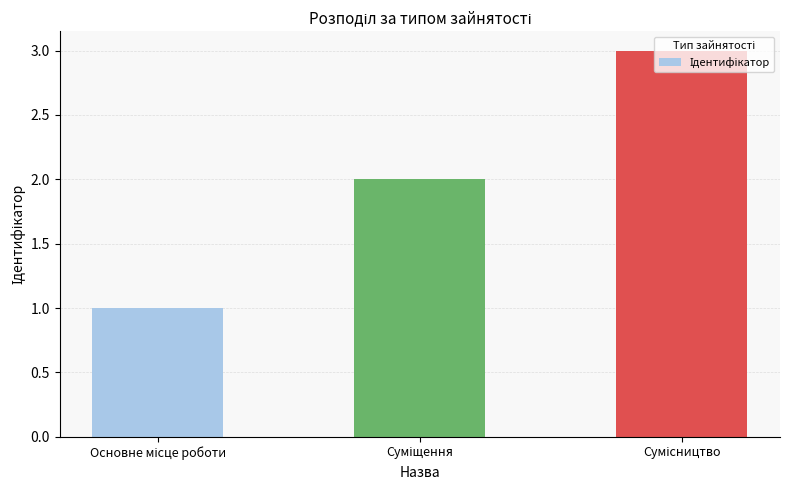

What is the sum of all values?

6